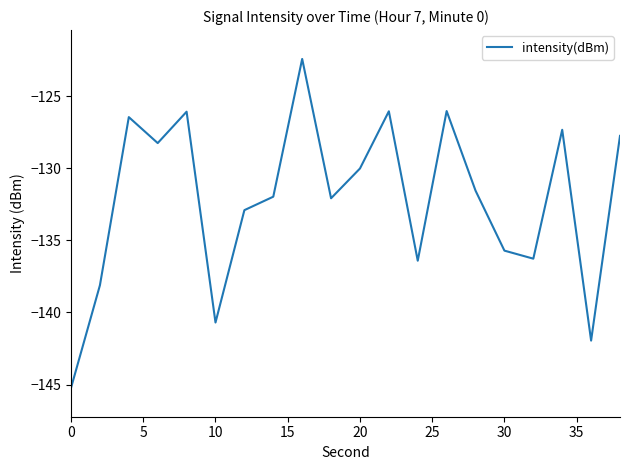

What is the difference between the maximum and minimum values?

22.8